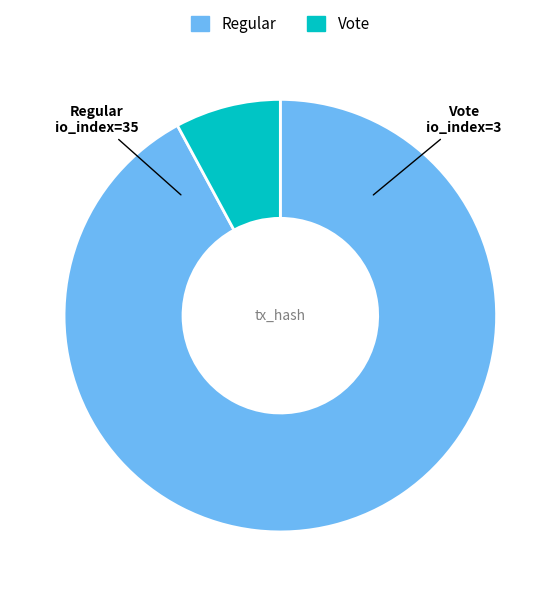

Does any single category account for the majority?

Yes